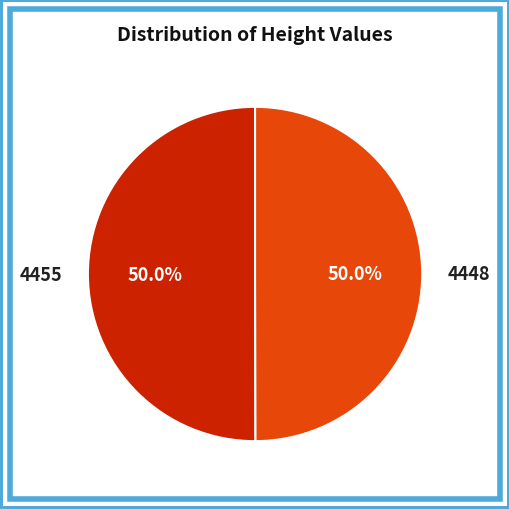

To the nearest percent, what is the average slice percentage?

50%